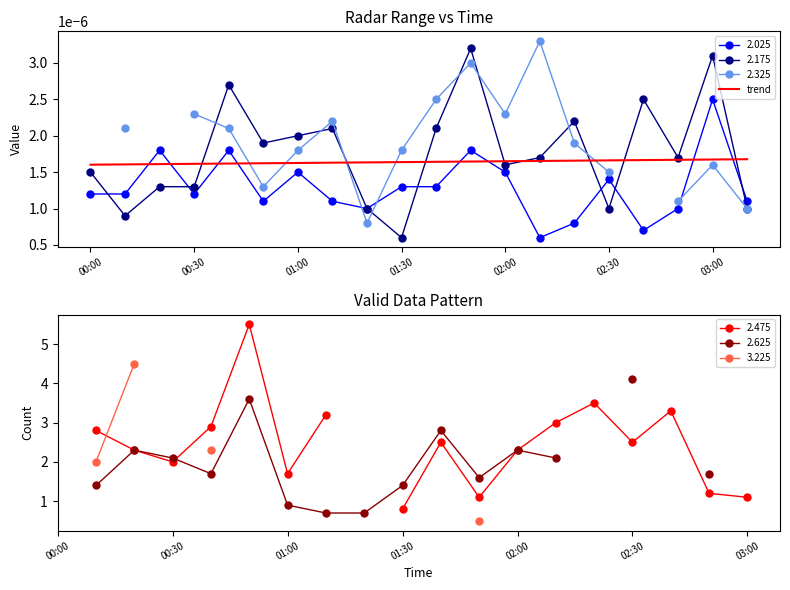

Which category has the highest value in the 2.025 series?

03:00